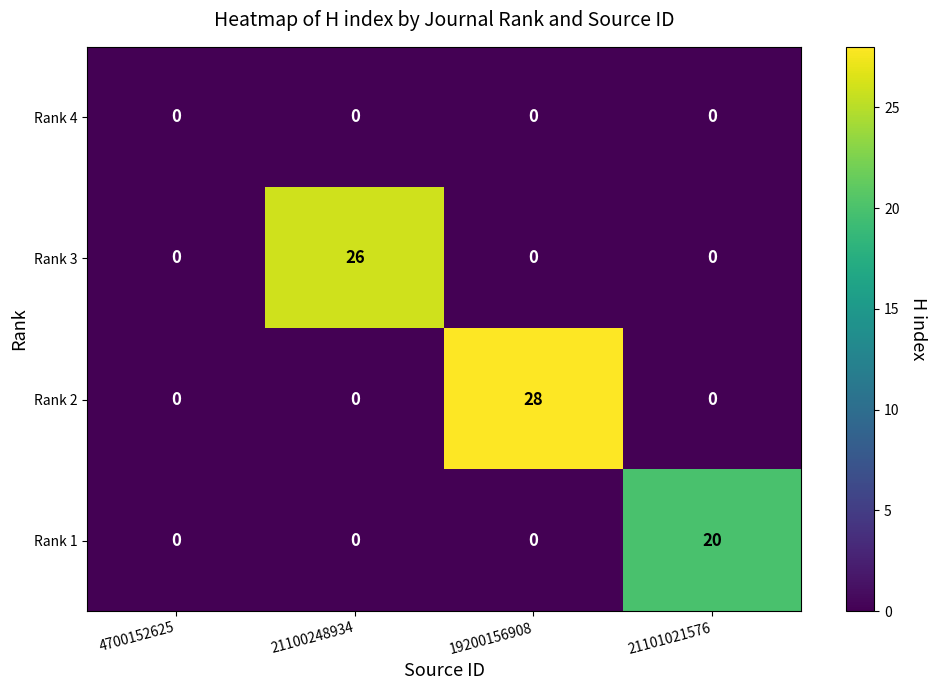

What is the difference between the maximum and minimum values in the Rank 3 series?

26